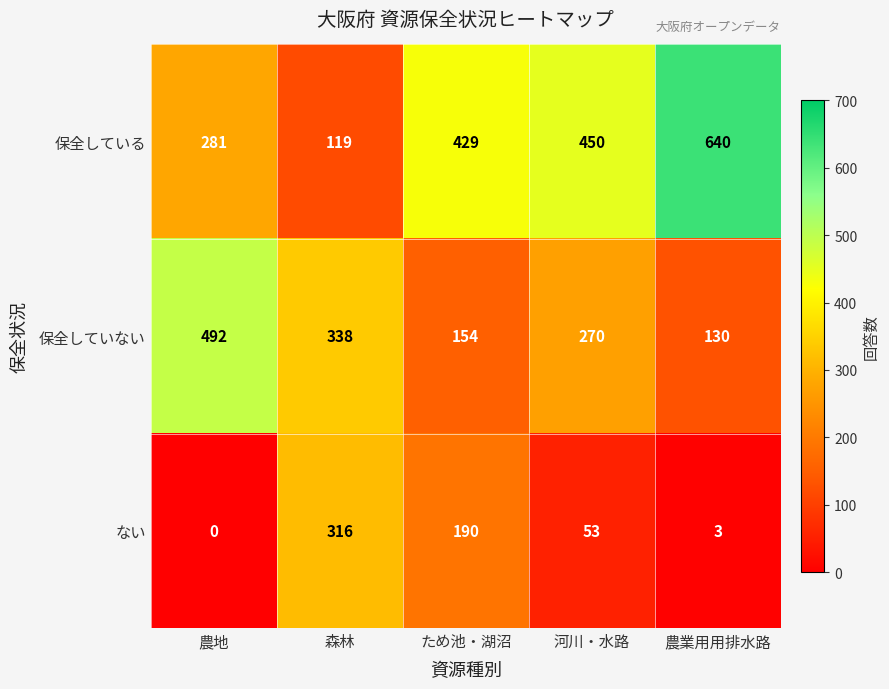

Between 農地 and 森林, which series saw the biggest shift?

ない